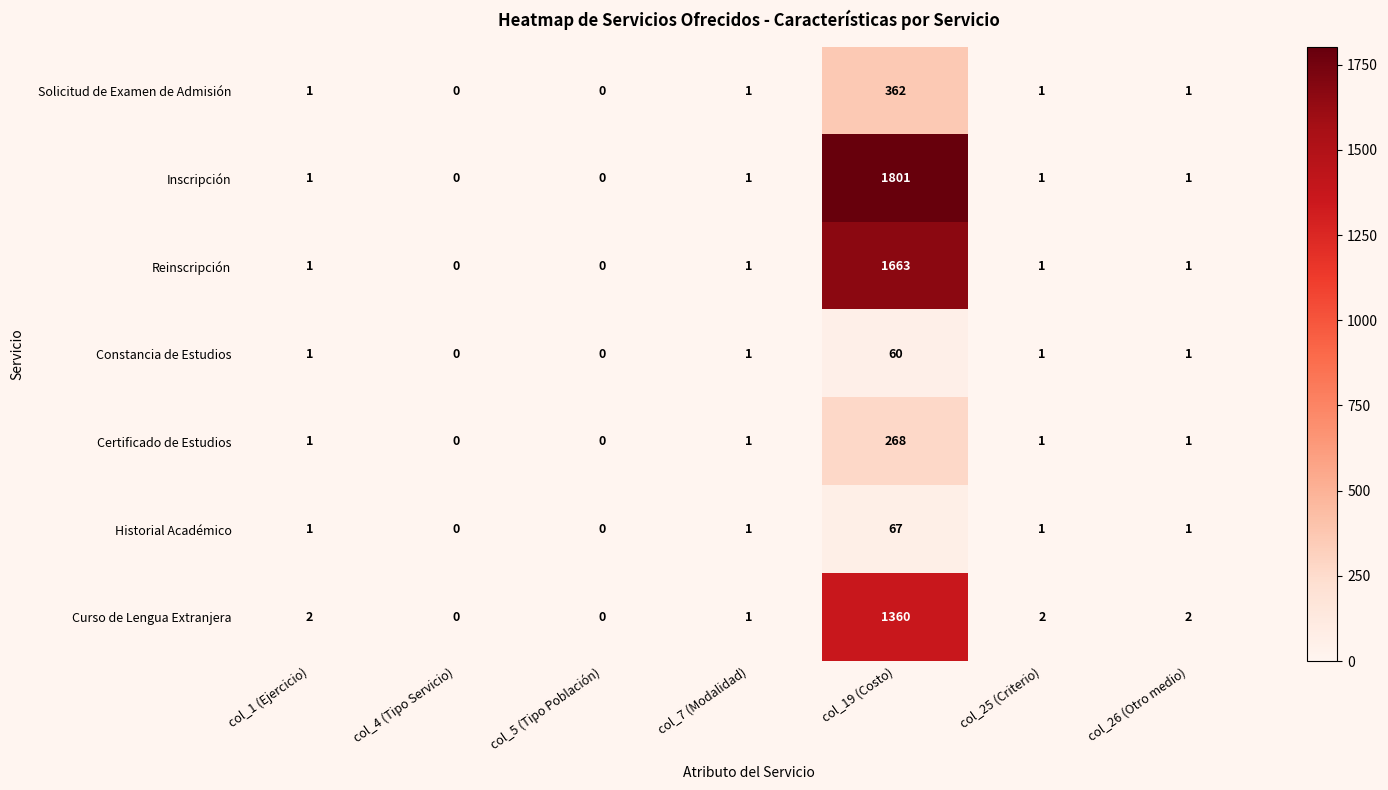

How many categories are shown in the chart?

7